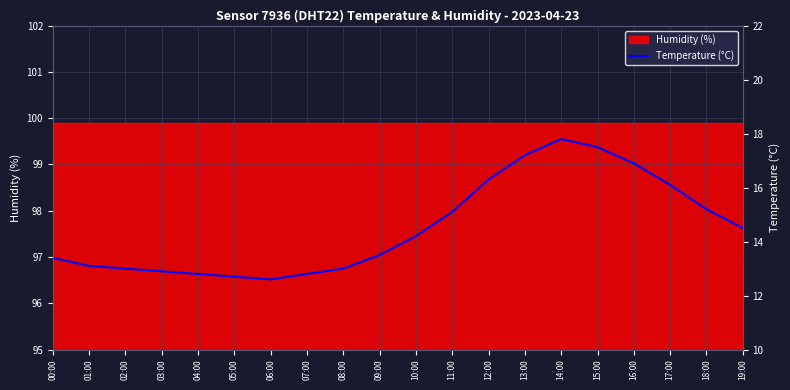

At which category does the data reach its first local peak?

14:00